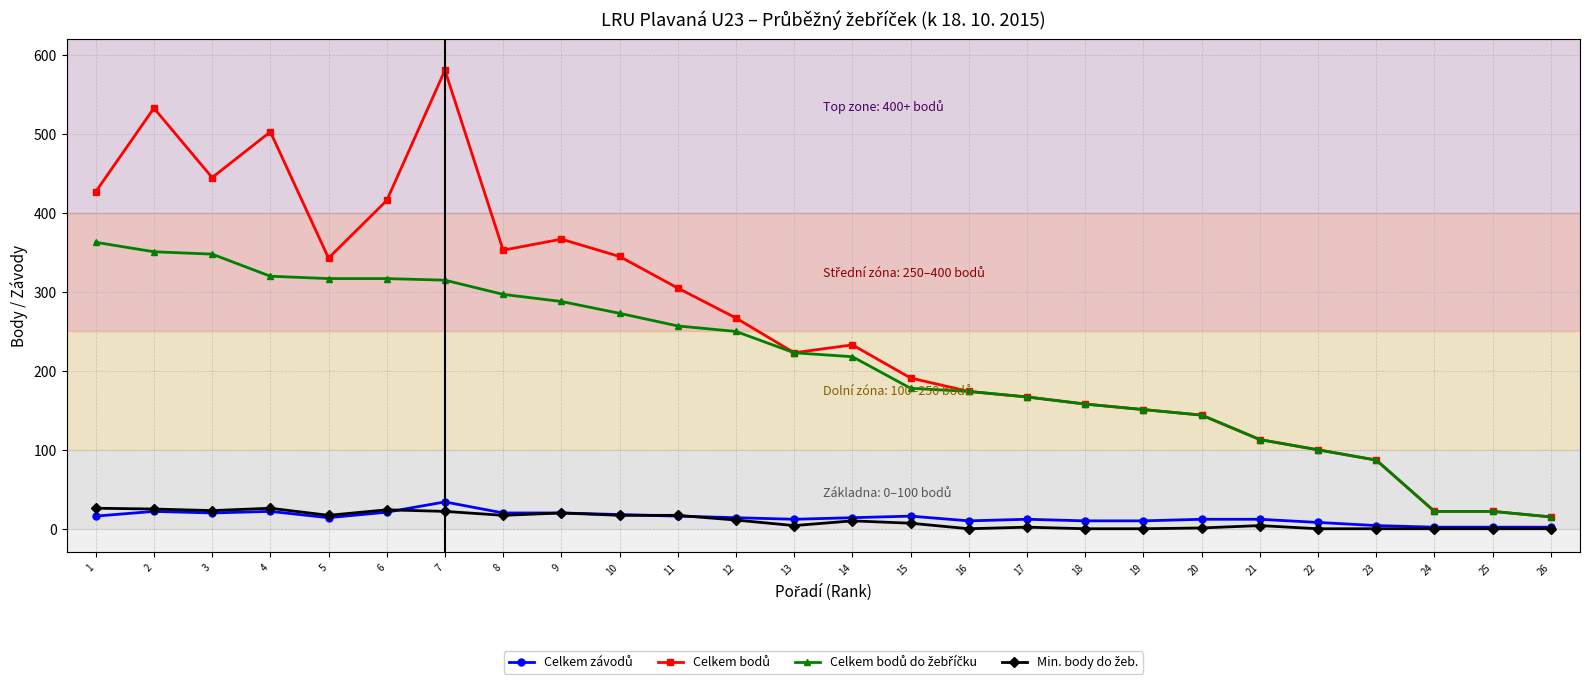

What is the greatest value displayed?

581